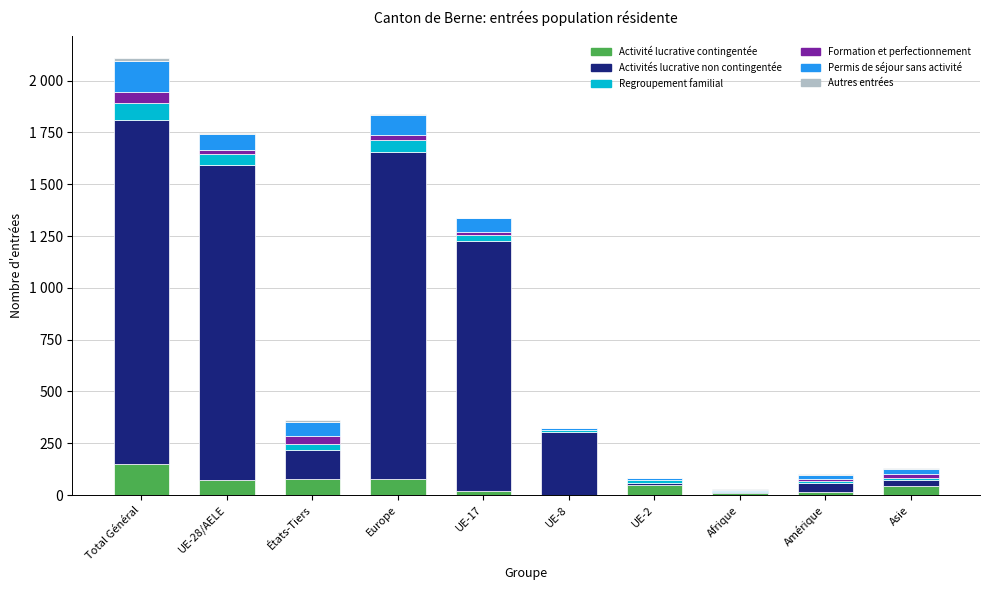

What is the difference between the maximum and second lowest values in the Autres entrées series?

12